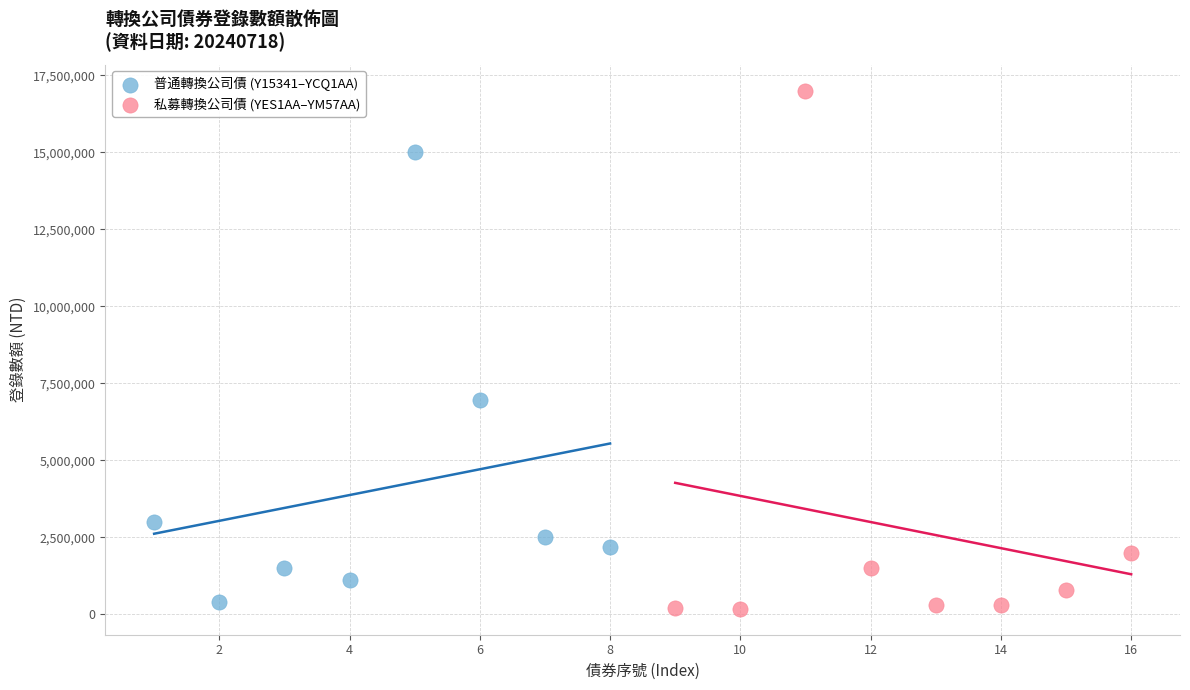

Which series has the largest Y range (max minus min)?

私募轉換公司債 (YES1AA–YM57AA)